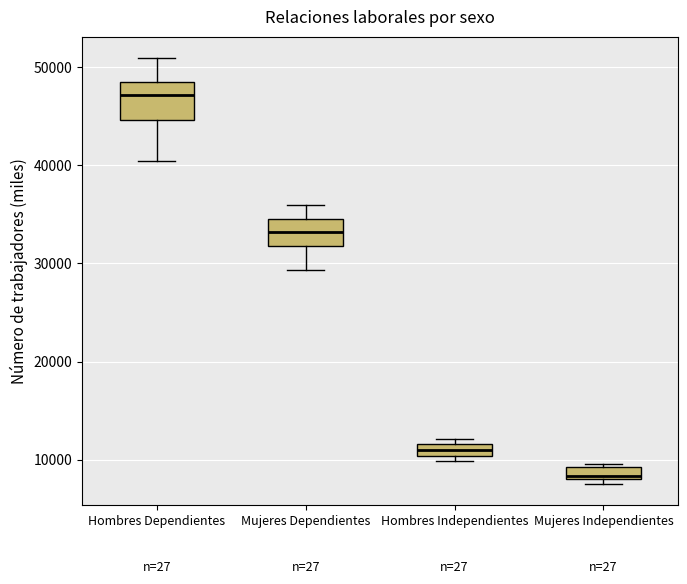

Which box's median line is the highest?

Hombres Dependientes